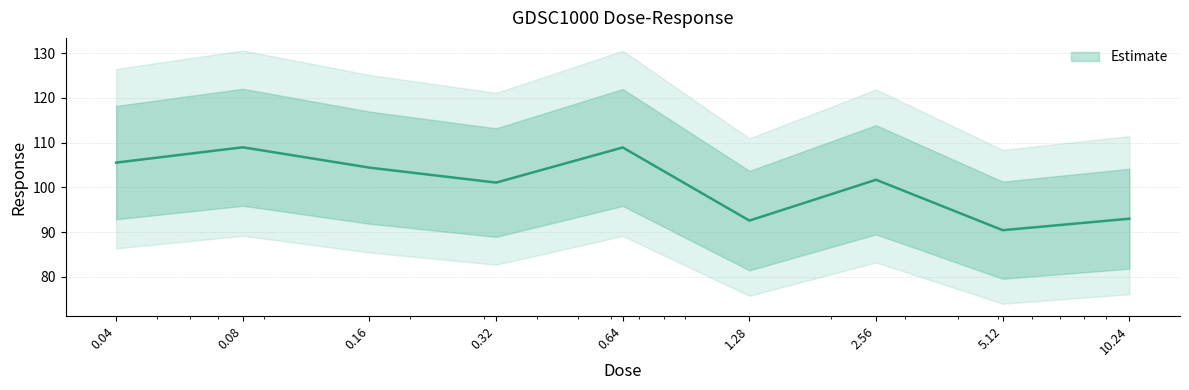

How many lines are shown in the chart?

1